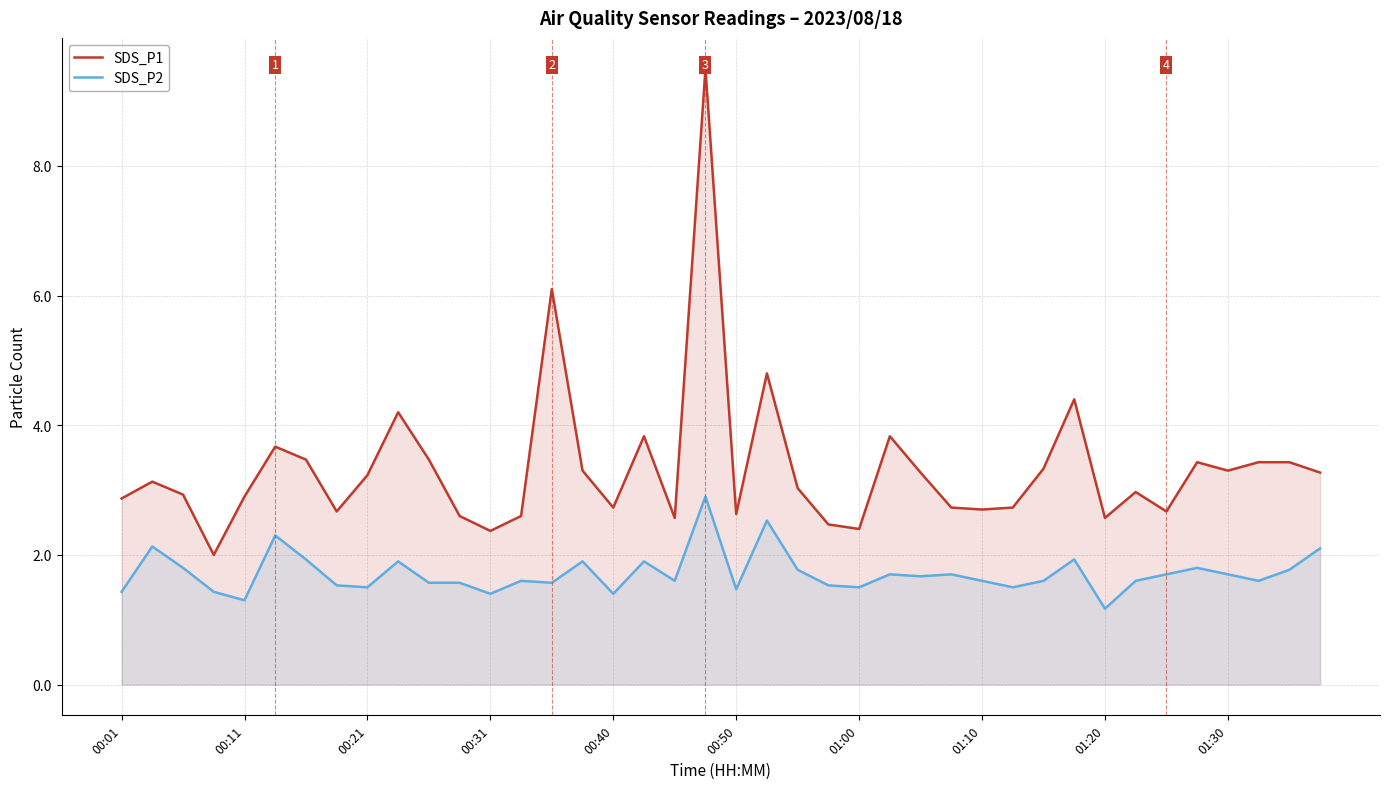

Rank the series at 10 from lowest to highest value.

SDS_P2, SDS_P1